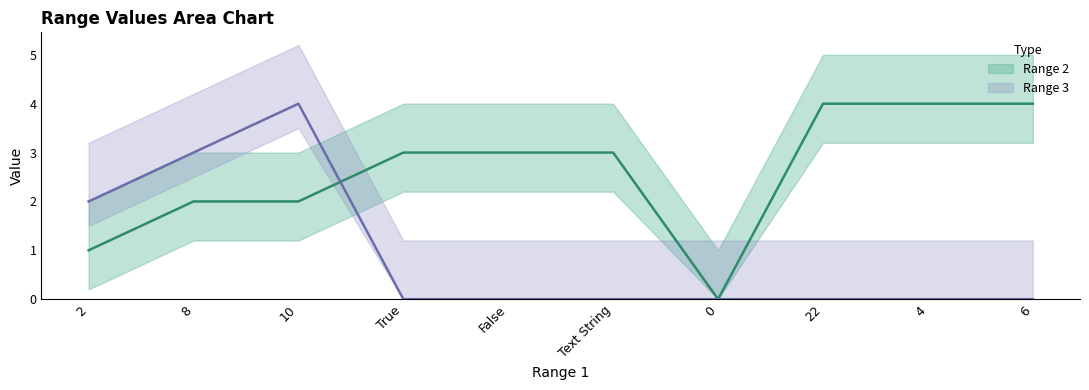

What is the difference between the maximum and minimum values in the Range 2 series?

4